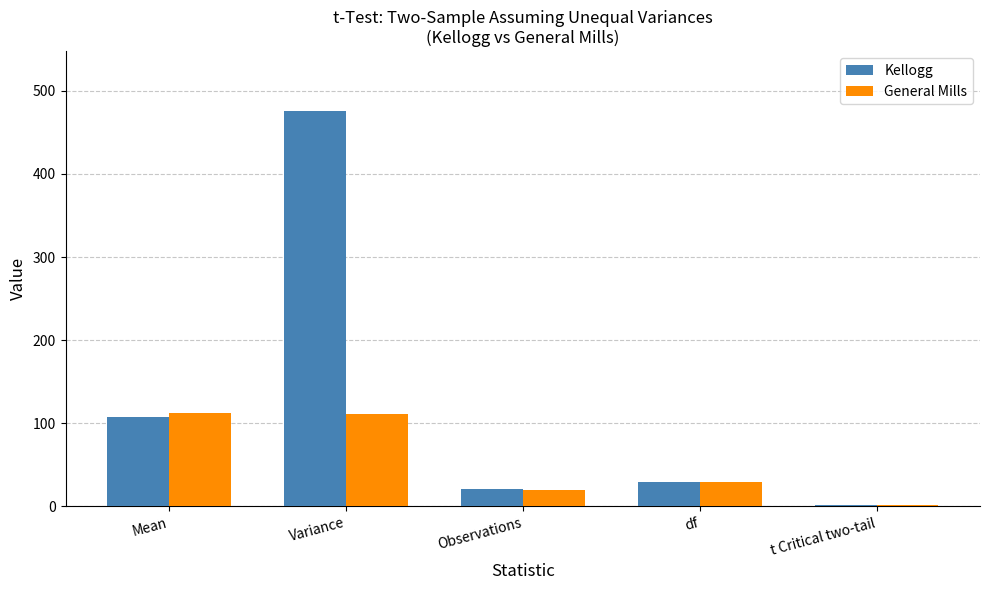

Rank the series by their maximum value, from highest to lowest.

Kellogg, General Mills